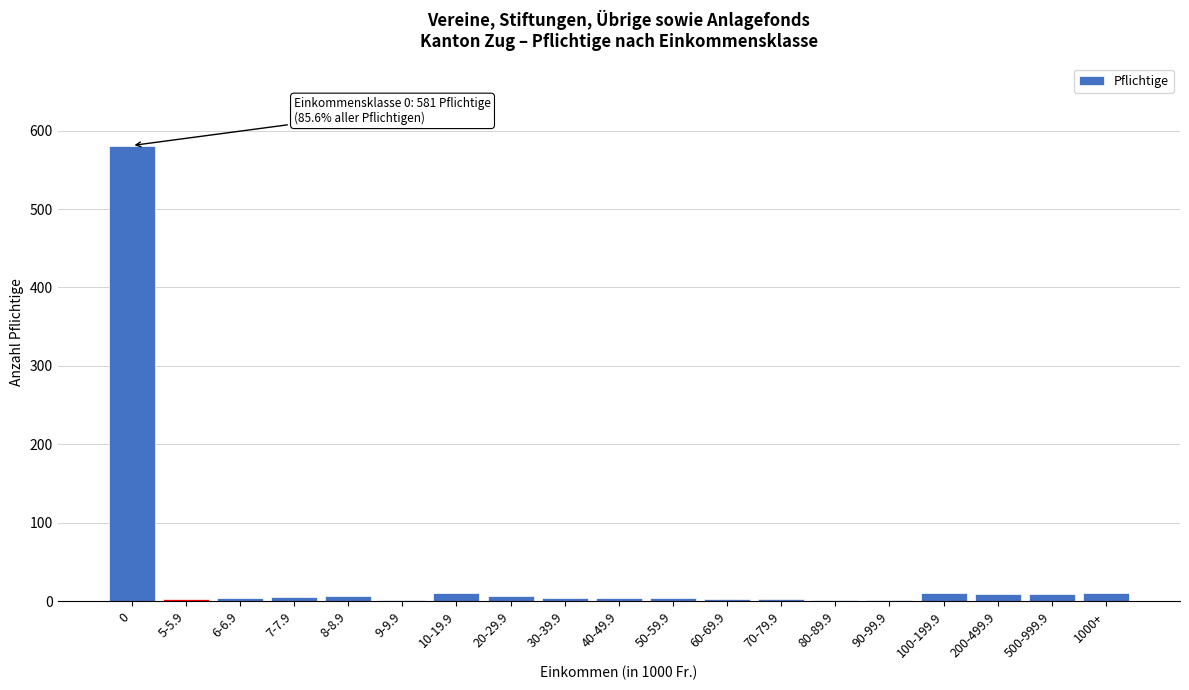

What is the sum of all values?

679